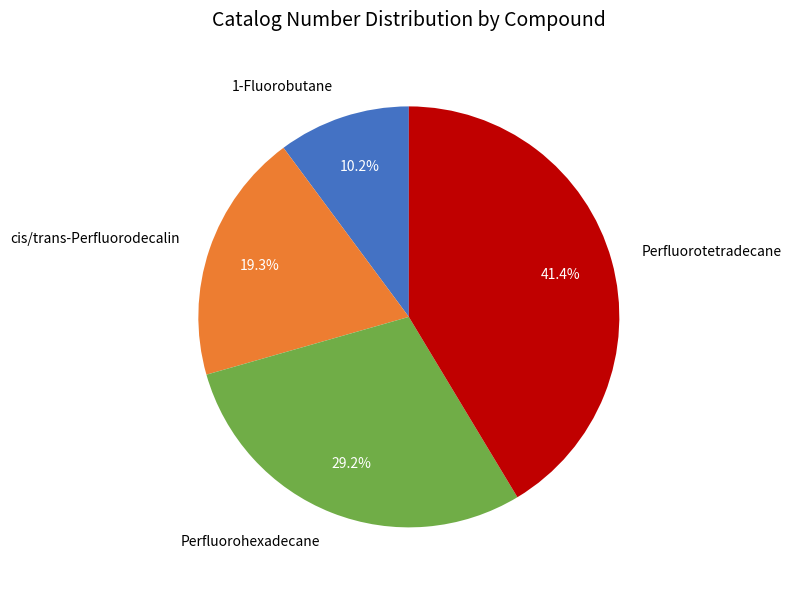

Does Perfluorohexadecane account for over 50% of the chart?

No